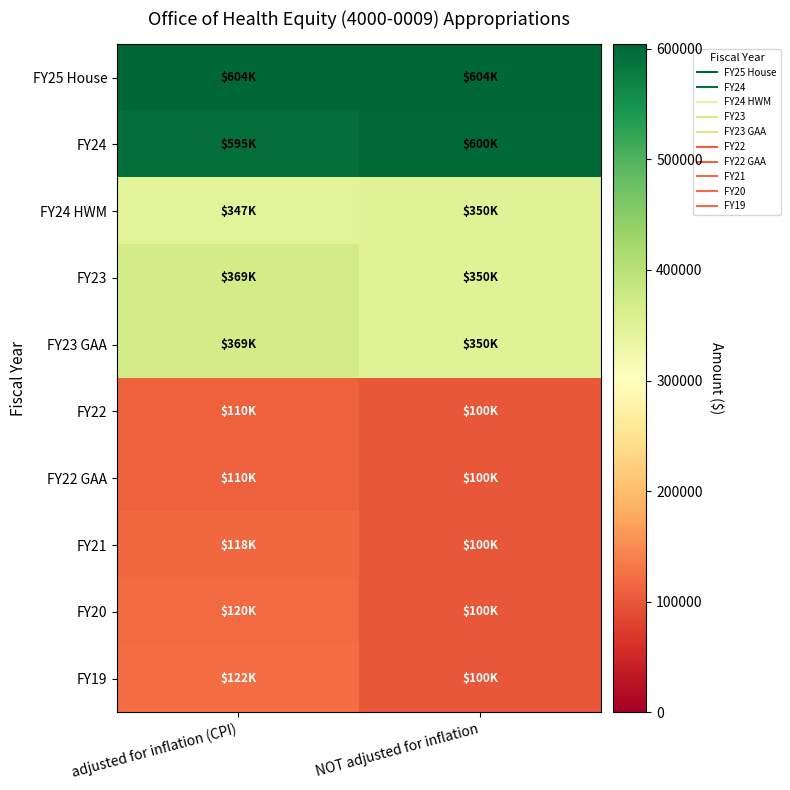

Between NOT adjusted for inflation and adjusted for inflation (CPI), which is larger?

NOT adjusted for inflation